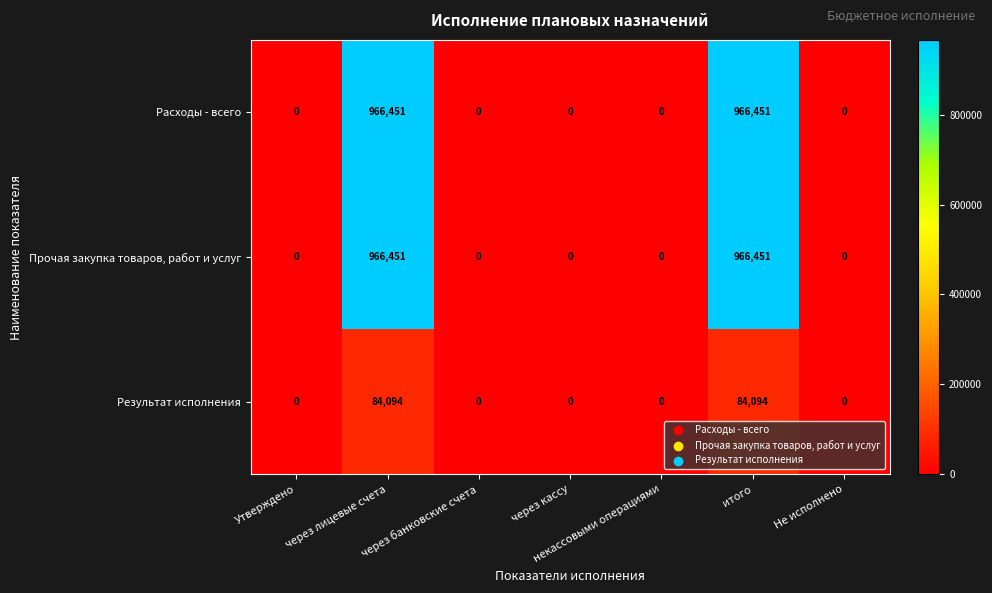

What is the difference between the second highest and minimum values in the Результат исполнения series?

84094